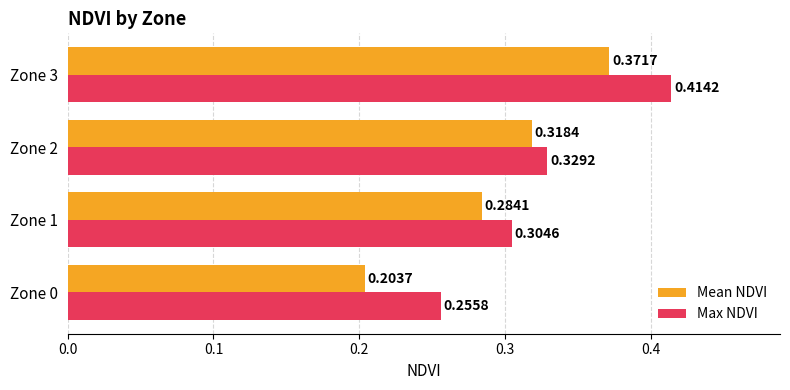

What is the sum of the Max NDVI values at Zone 3 and Zone 0?

0.7